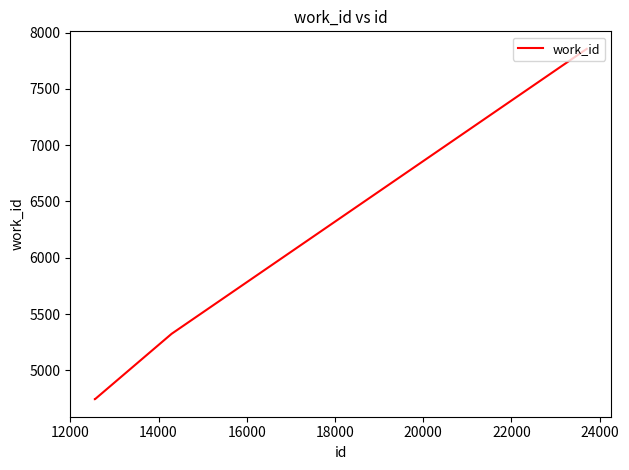

What is the difference between the maximum and minimum values?

3113